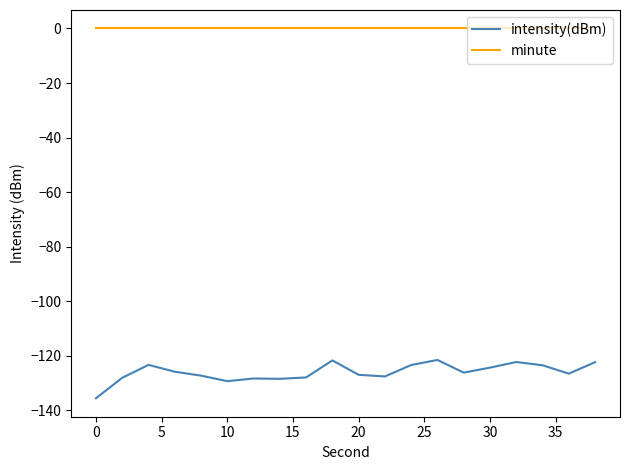

True or false: intensity(dBm) and minute intersect in this chart.

False